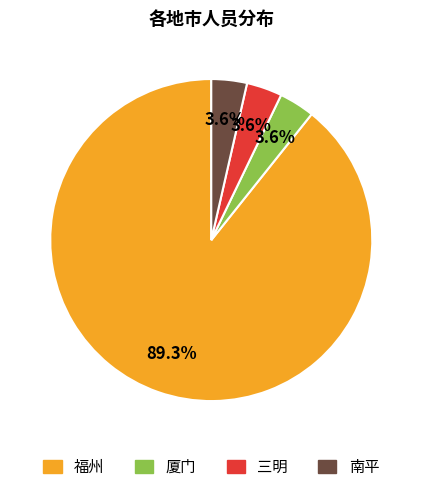

What is the largest slice in the pie chart?

福州